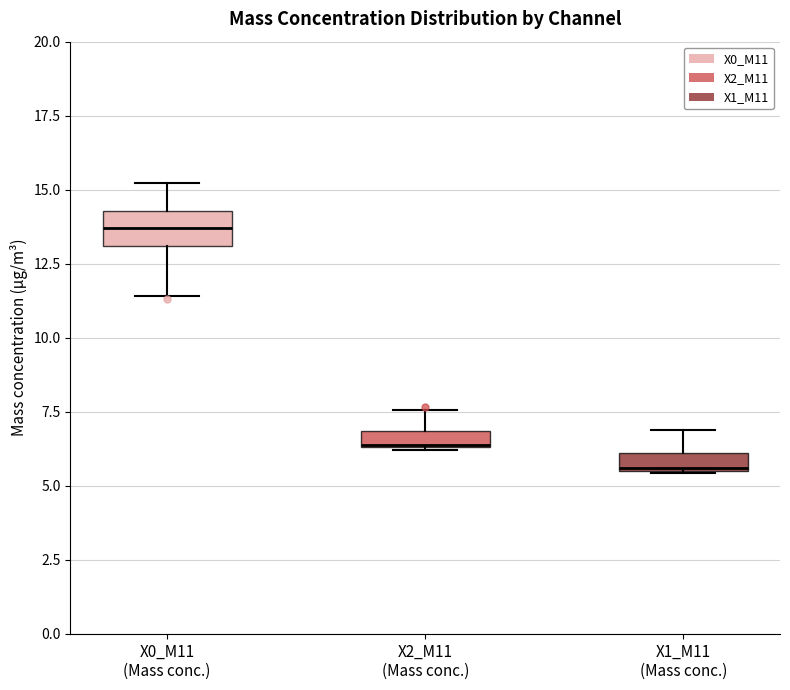

Which box is the tallest, from its lower edge to its upper edge?

X0_M11 (Mass conc.)